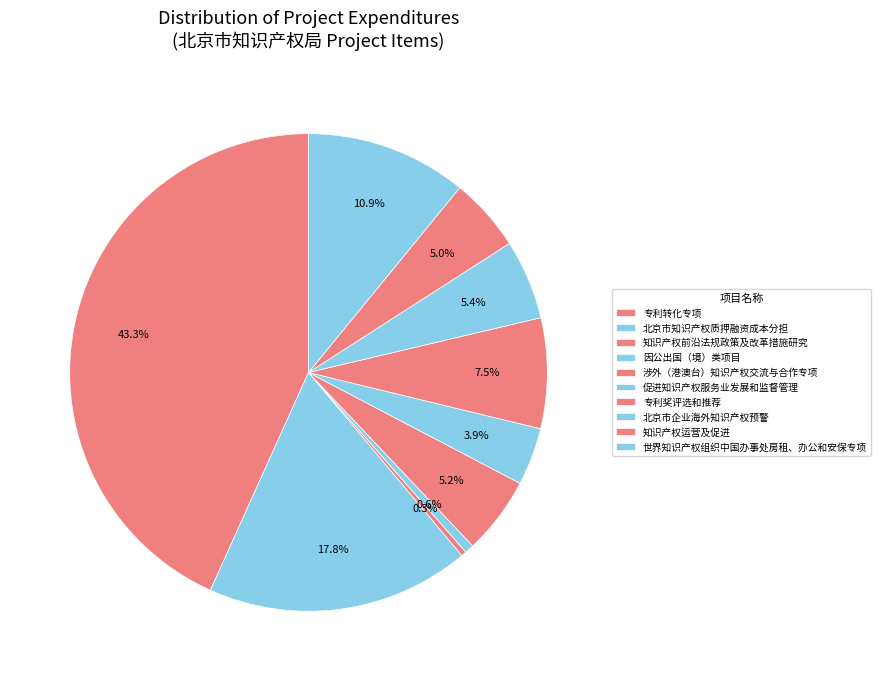

True or false: 知识产权前沿法规政策及改革措施研究 accounts for 10% of the total.

False